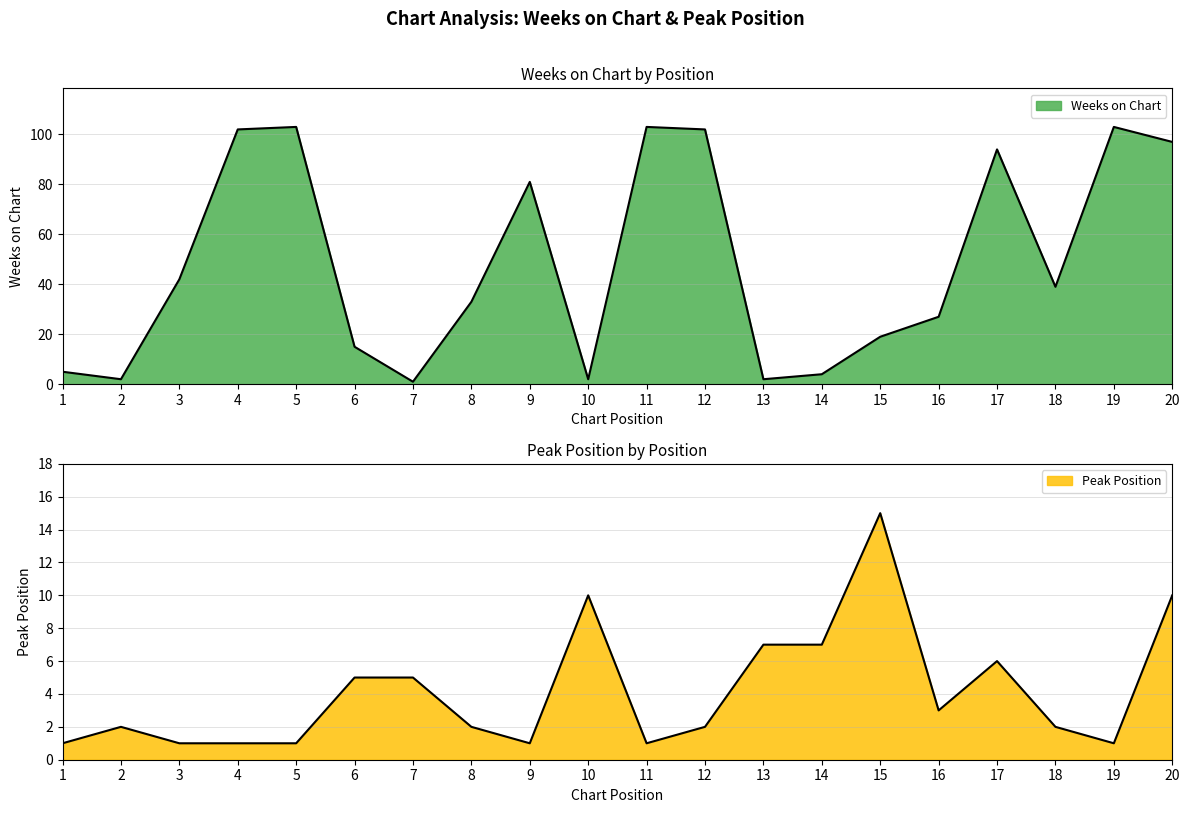

What is the difference between the second highest and second lowest values in the Weeks on Chart series?

101